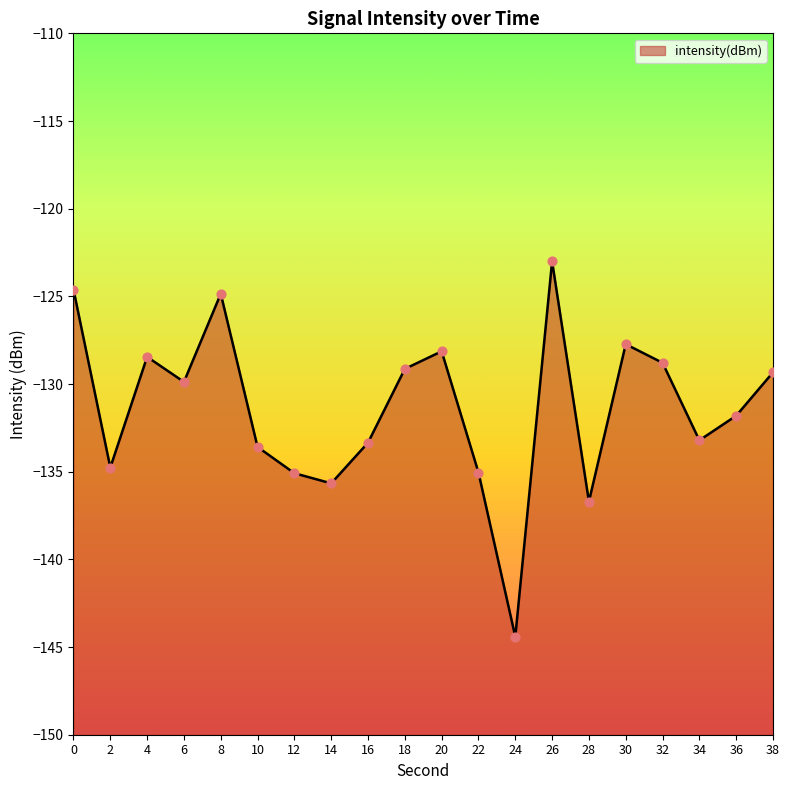

Which has a higher value, 24 or 28?

28